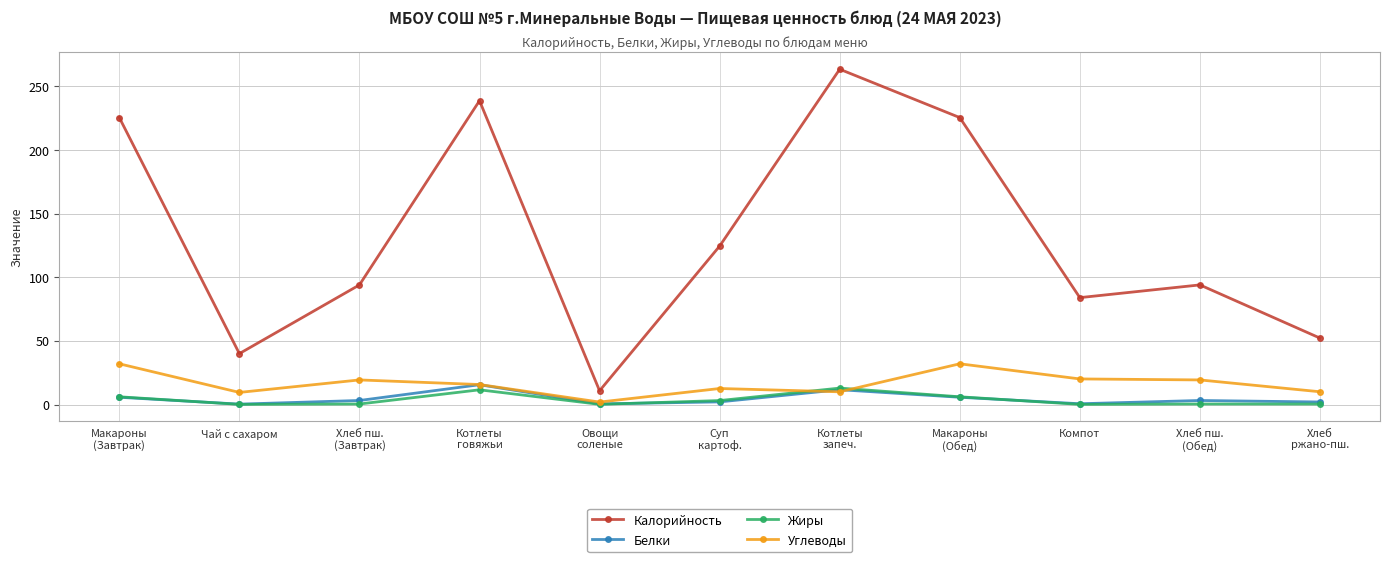

Which series has the largest range (max minus min)?

Калорийность